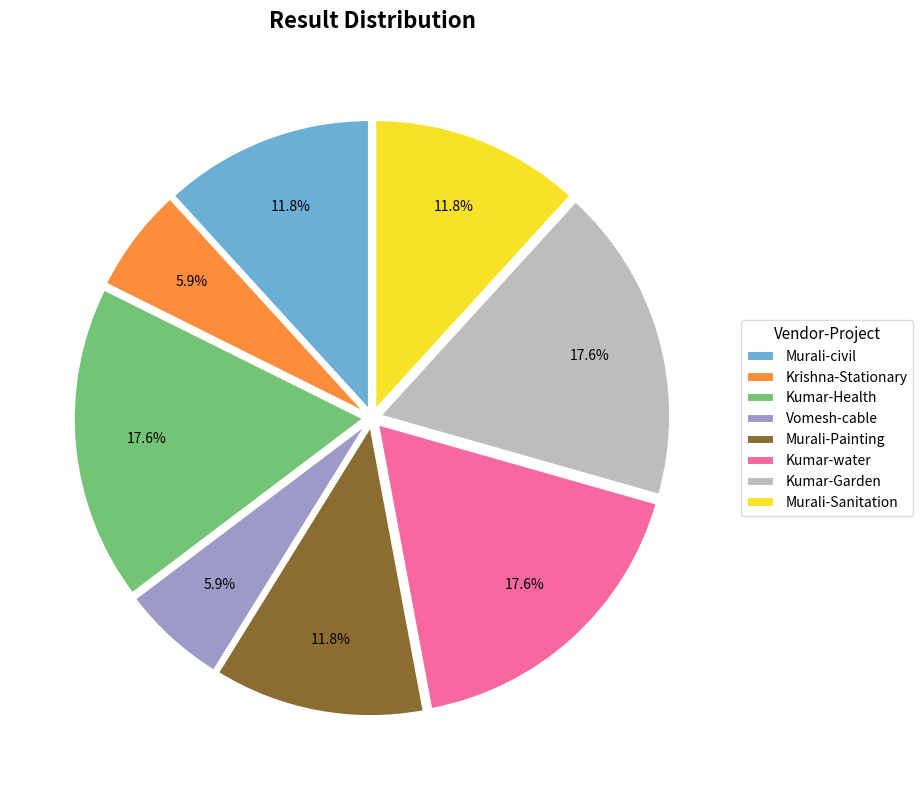

The Murali-civil slice represents 12% of the pie. True or false?

True